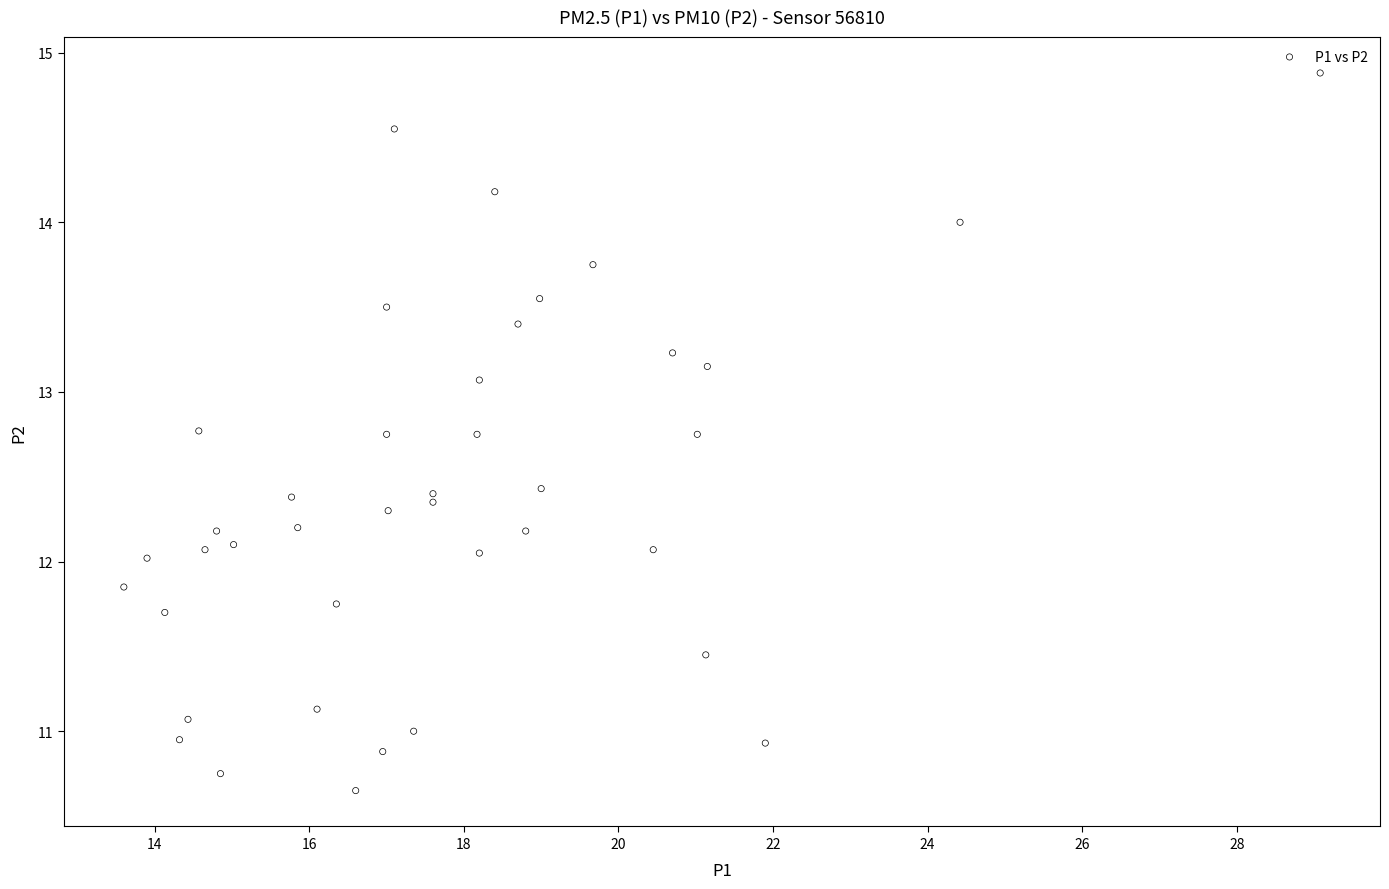

What is the range of X values (max minus min)?

15.5